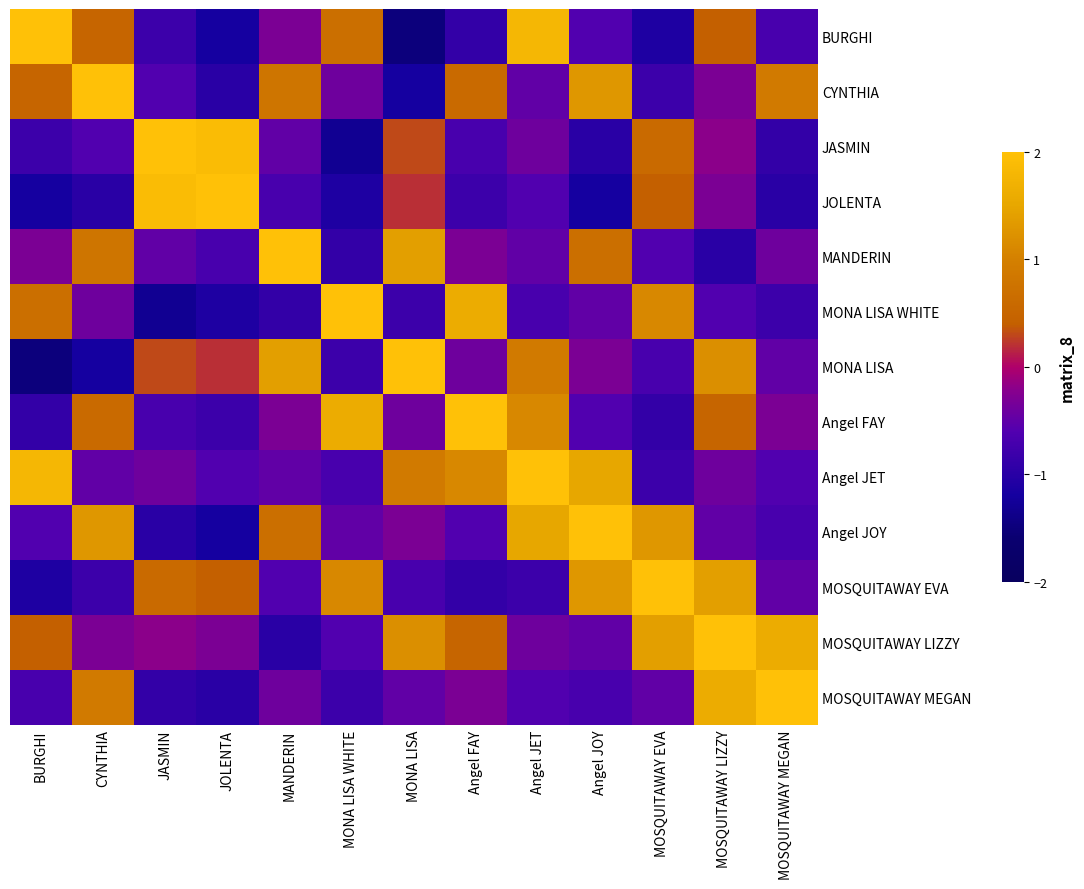

Count the number of categories in the chart.

13